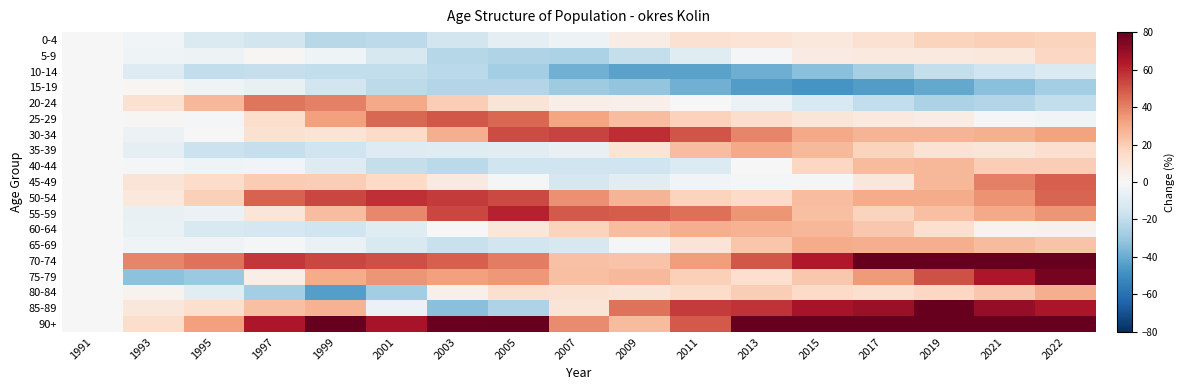

Which series changed the most between 1991 and 2001?

90+